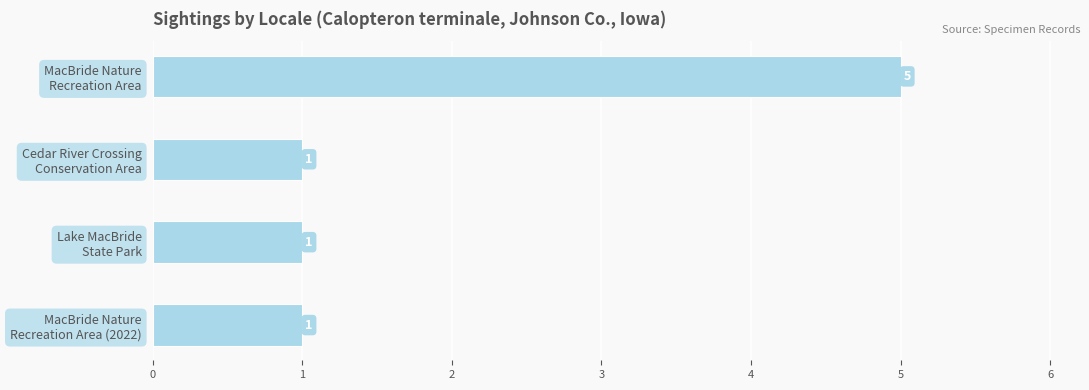

What is the difference between the maximum and minimum values?

4